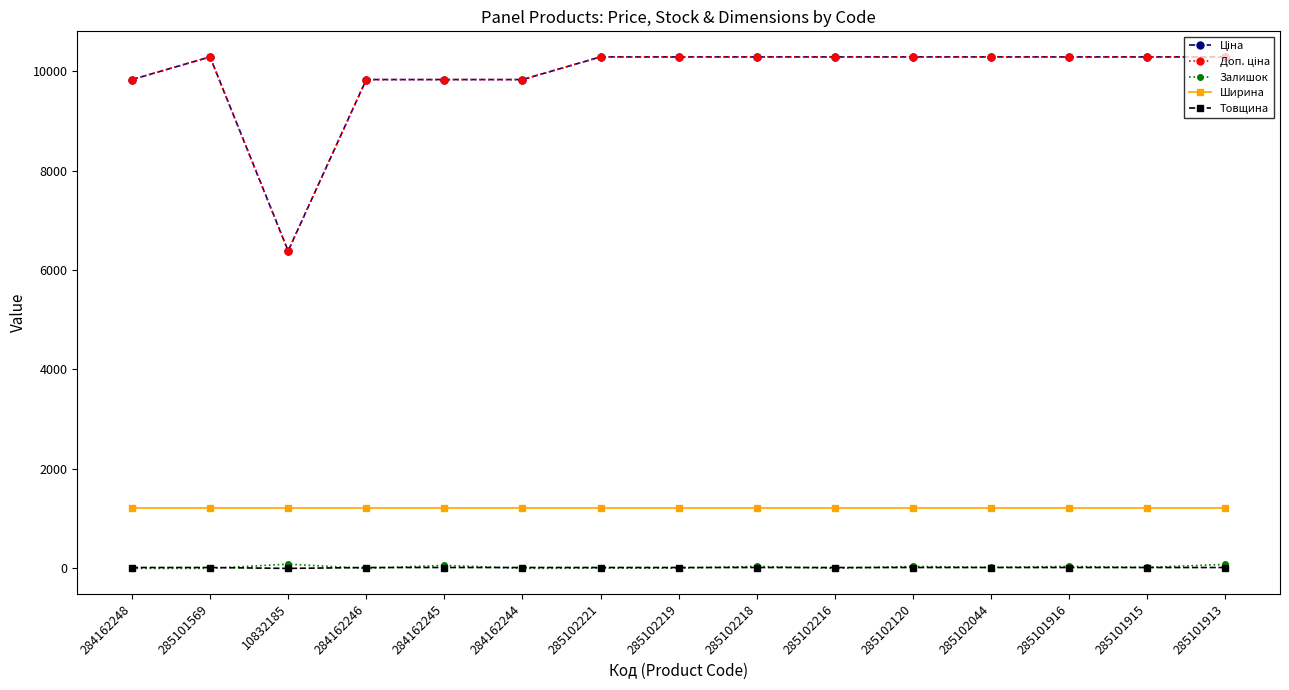

Is this an area chart (filled region under the line)?

No